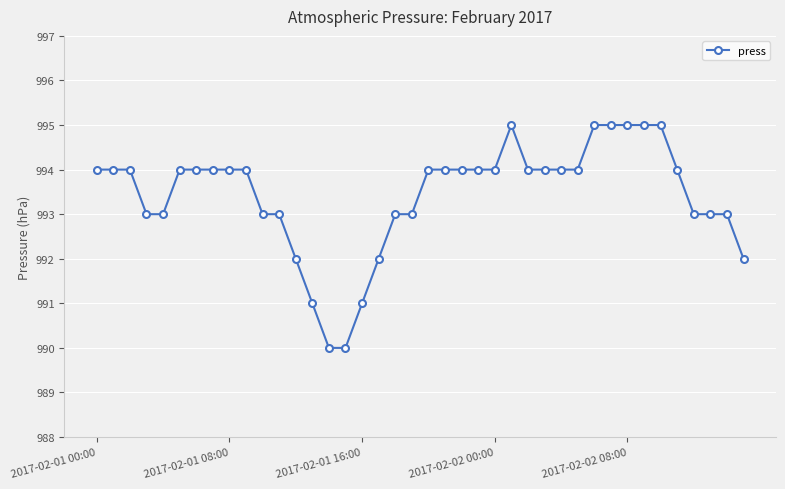

What is the value of the 9th point from the left?

994